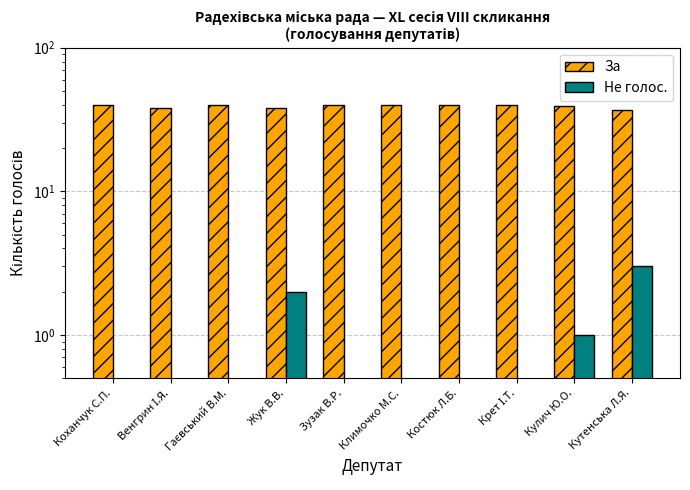

Reading left to right, what are all the values shown in this chart?

За: Коханчук С.П.=40	Венгрин І.Я.=38	Гаєвський В.М.=40	Жук В.В.=38	Зузак В.Р.=40	Климочко М.С.=40	Костюк Л.Б.=40	Крет І.Т.=40	Кулич Ю.О.=39	Кутенська Л.Я.=37
Не голос.: Коханчук С.П.=0	Венгрин І.Я.=0	Гаєвський В.М.=0	Жук В.В.=2	Зузак В.Р.=0	Климочко М.С.=0	Костюк Л.Б.=0	Крет І.Т.=0	Кулич Ю.О.=1	Кутенська Л.Я.=3